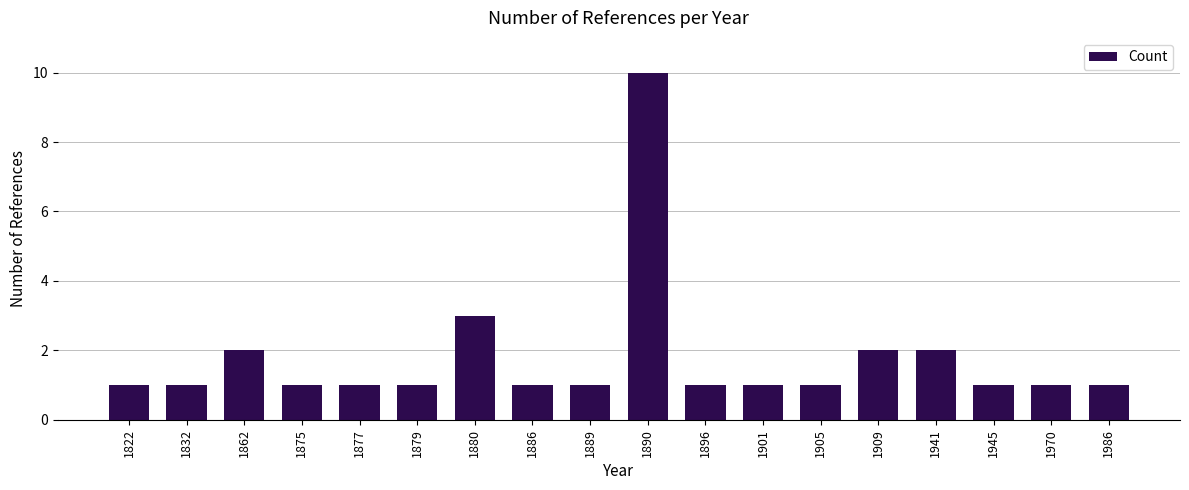

What is the value of the 1st bar from the left?

1